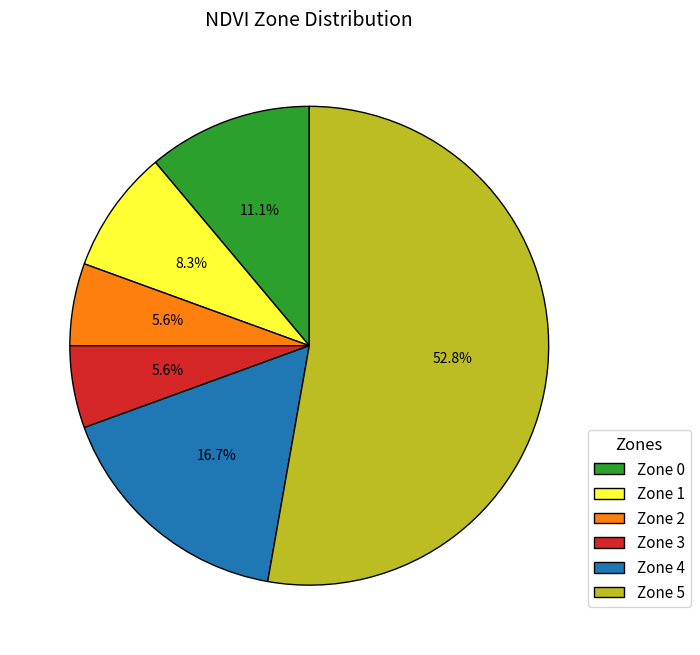

Count the number of slices in the pie.

6